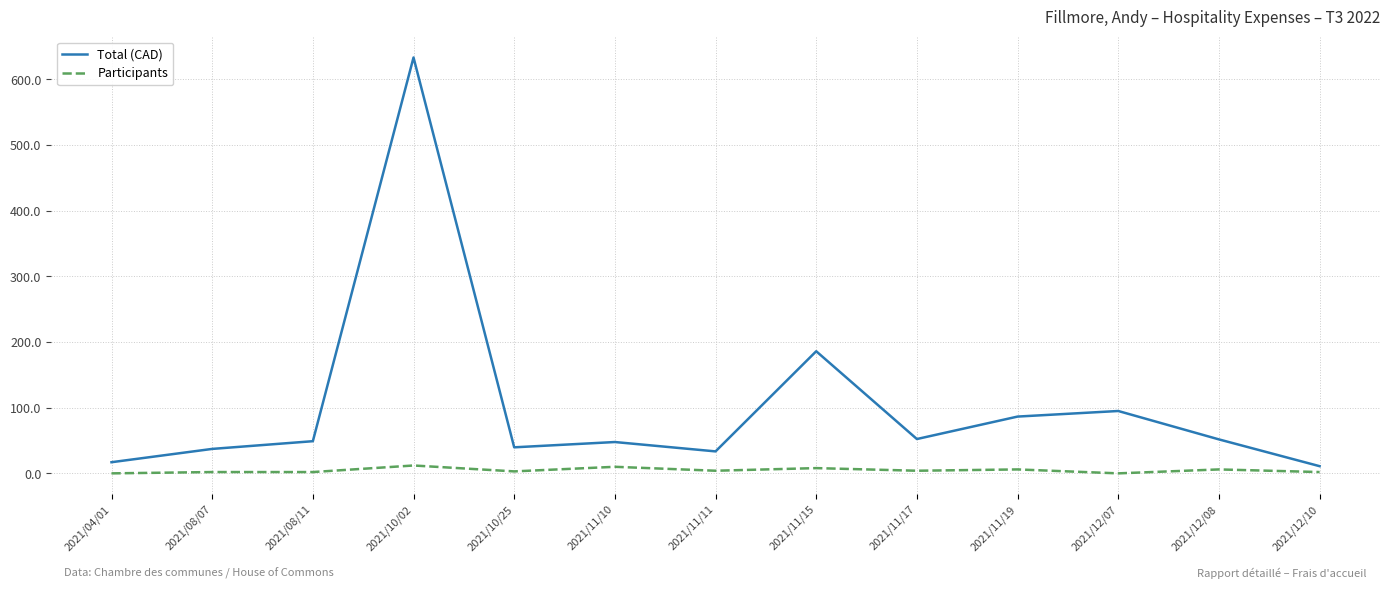

The Participants series shows 8.0 at 2021/11/15. True or false?

True